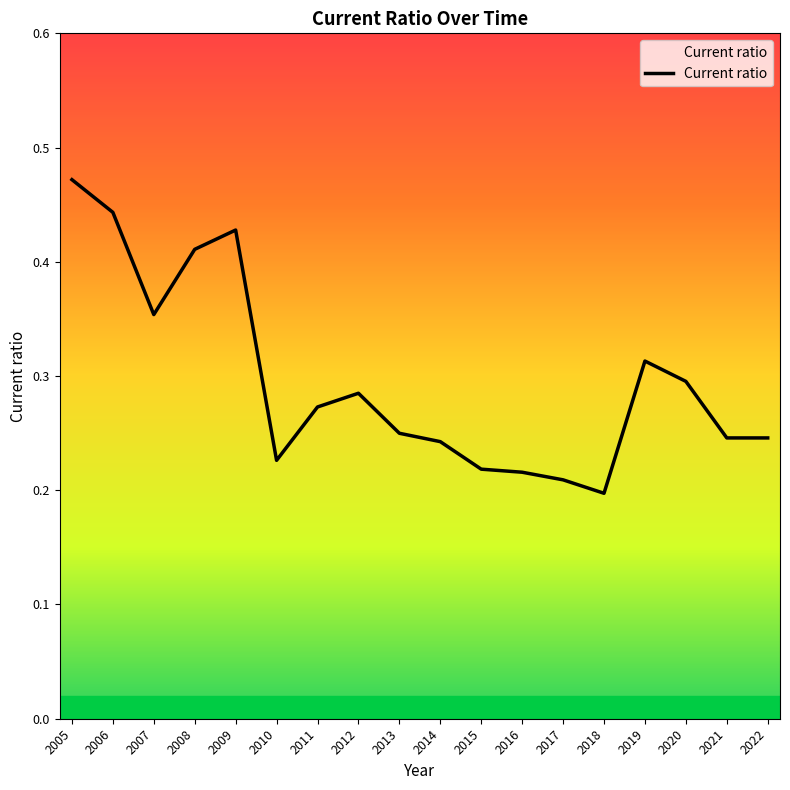

The value at 2015 is 0.2. True or false?

True